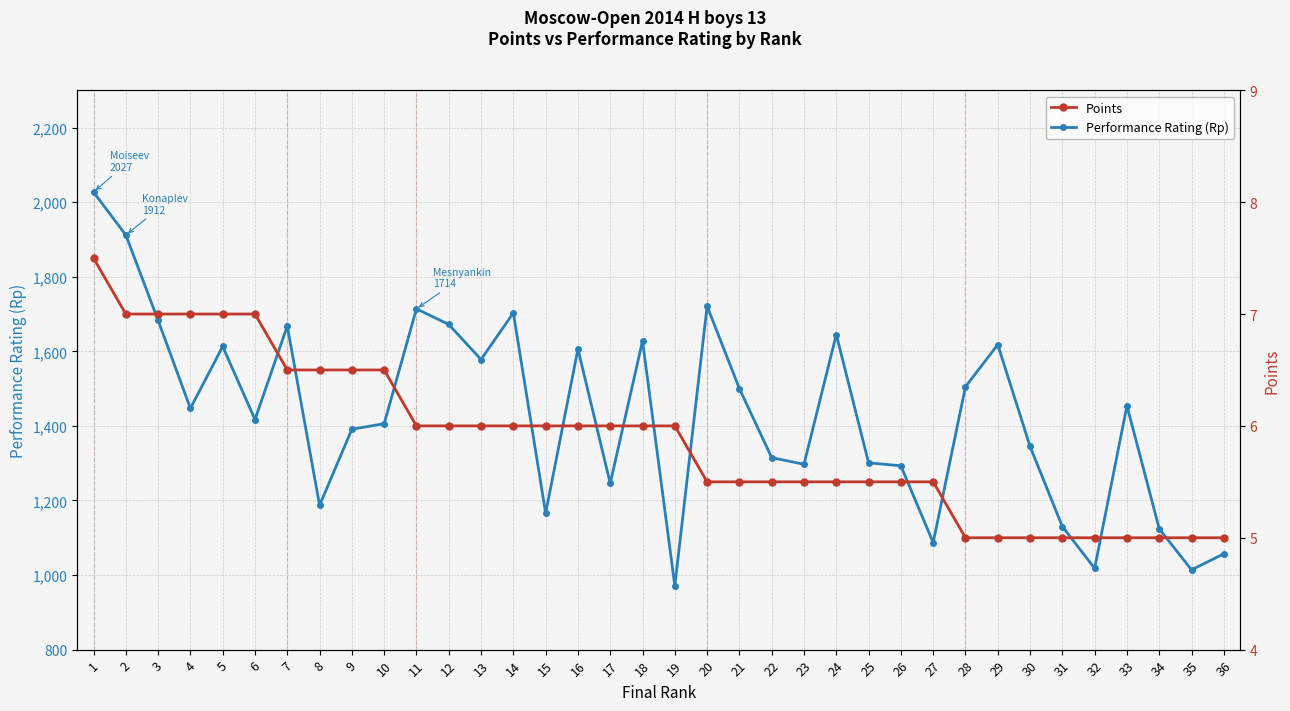

What is the sum of the Performance Rating (Rp) values at 24 and 3?

3328